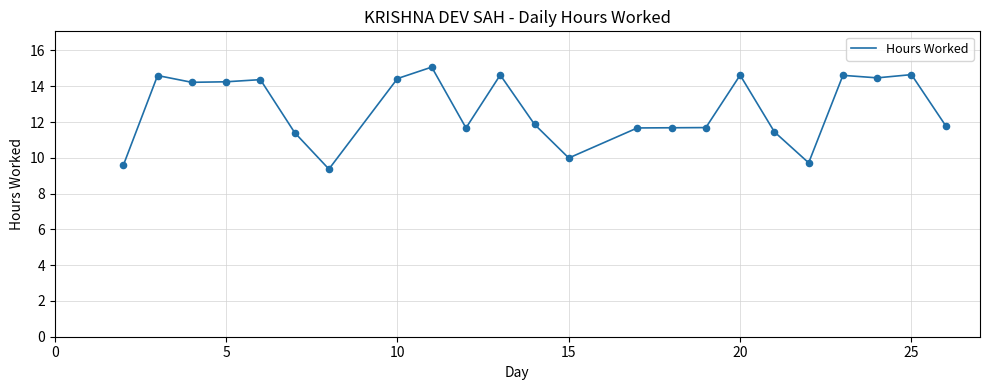

What is the greatest value displayed?

15.1